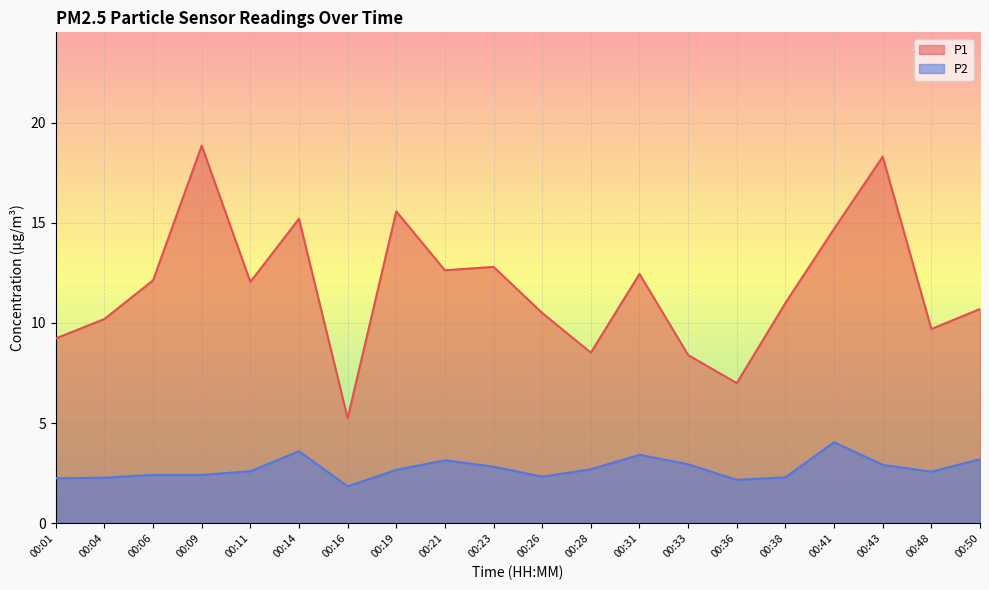

What is the difference between the maximum and minimum values in the P2 series?

2.2